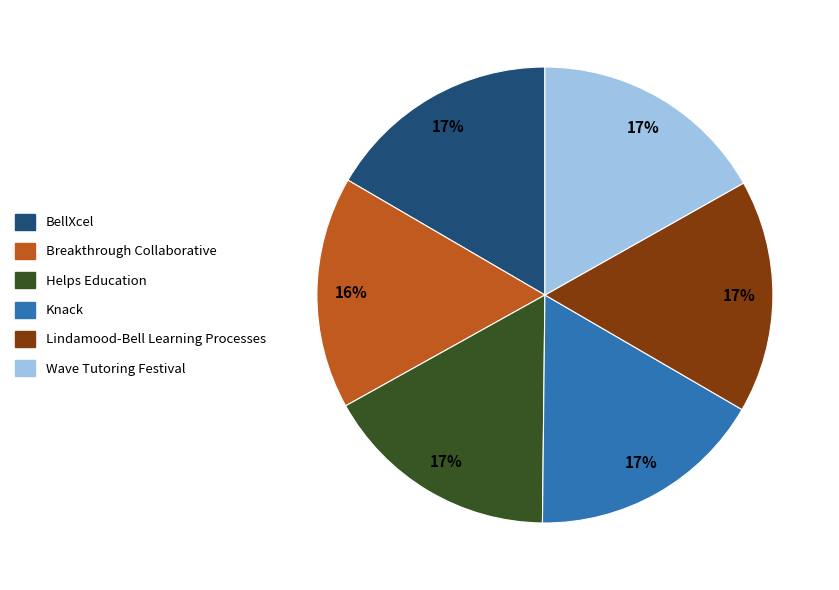

Approximately how many times larger is the value at BellXcel compared to Helps Education?

1.0